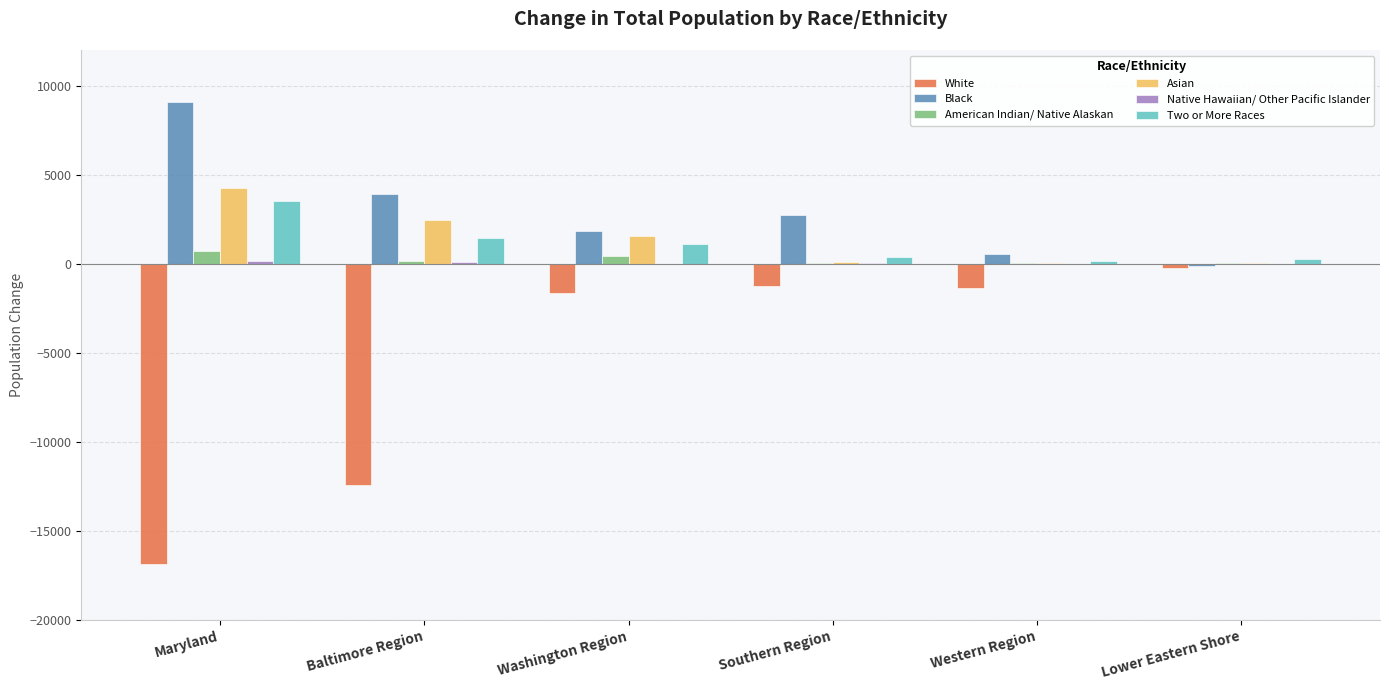

Which series has the largest total across all categories?

Black